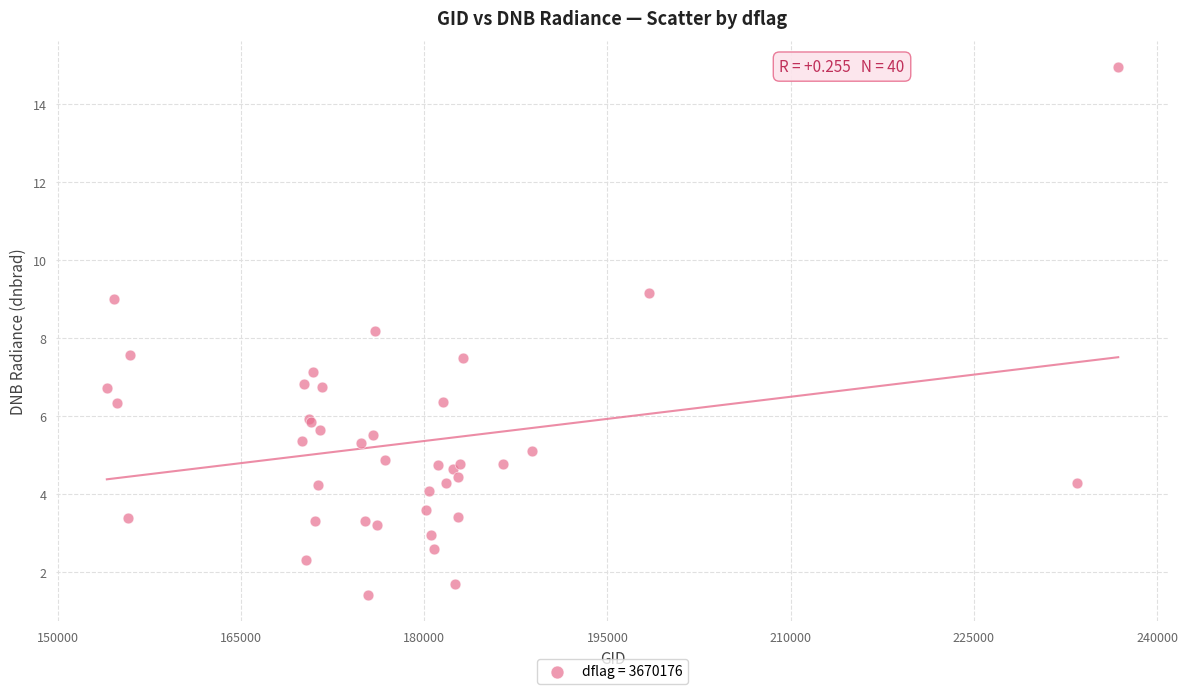

What Y value in the scatter plot is closest to 8?

8.2